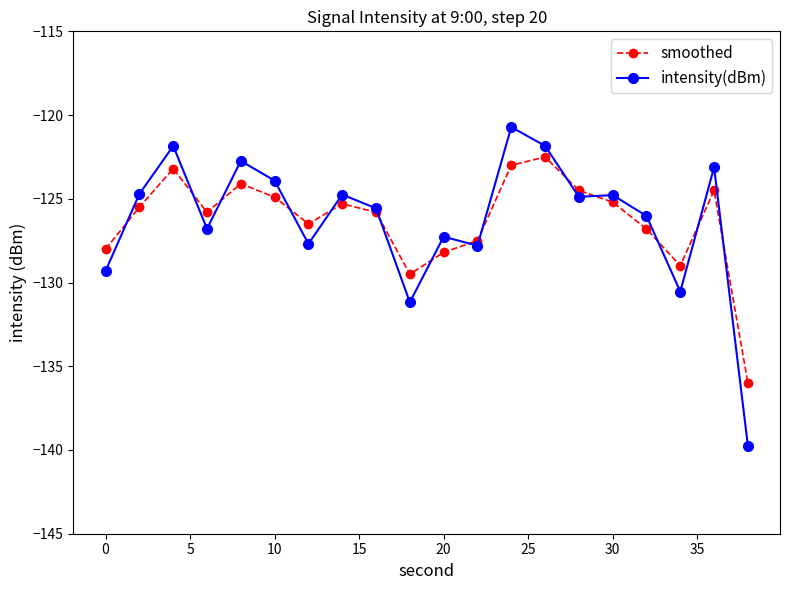

At how many categories does at least one series exceed -133?

19